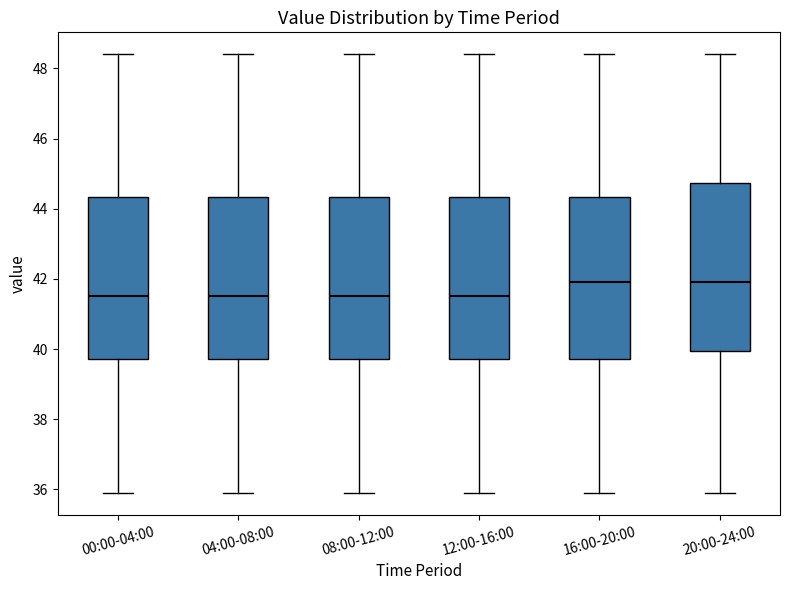

Reading left to right, read every box against the y-axis: the position of its median line, the range the box covers, and the ends of its whiskers. The values are not printed on the chart, so give them approximately, as read against the axis.

00:00-04:00: median 41.6, box 39.8 to 44.4, whiskers 36.0 to 48.4
04:00-08:00: median 41.6, box 39.8 to 44.4, whiskers 36.0 to 48.4
08:00-12:00: median 41.6, box 39.8 to 44.4, whiskers 36.0 to 48.4
12:00-16:00: median 41.6, box 39.8 to 44.4, whiskers 36.0 to 48.4
16:00-20:00: median 42.0, box 39.8 to 44.4, whiskers 36.0 to 48.4
20:00-24:00: median 42.0, box 40.0 to 44.8, whiskers 36.0 to 48.4